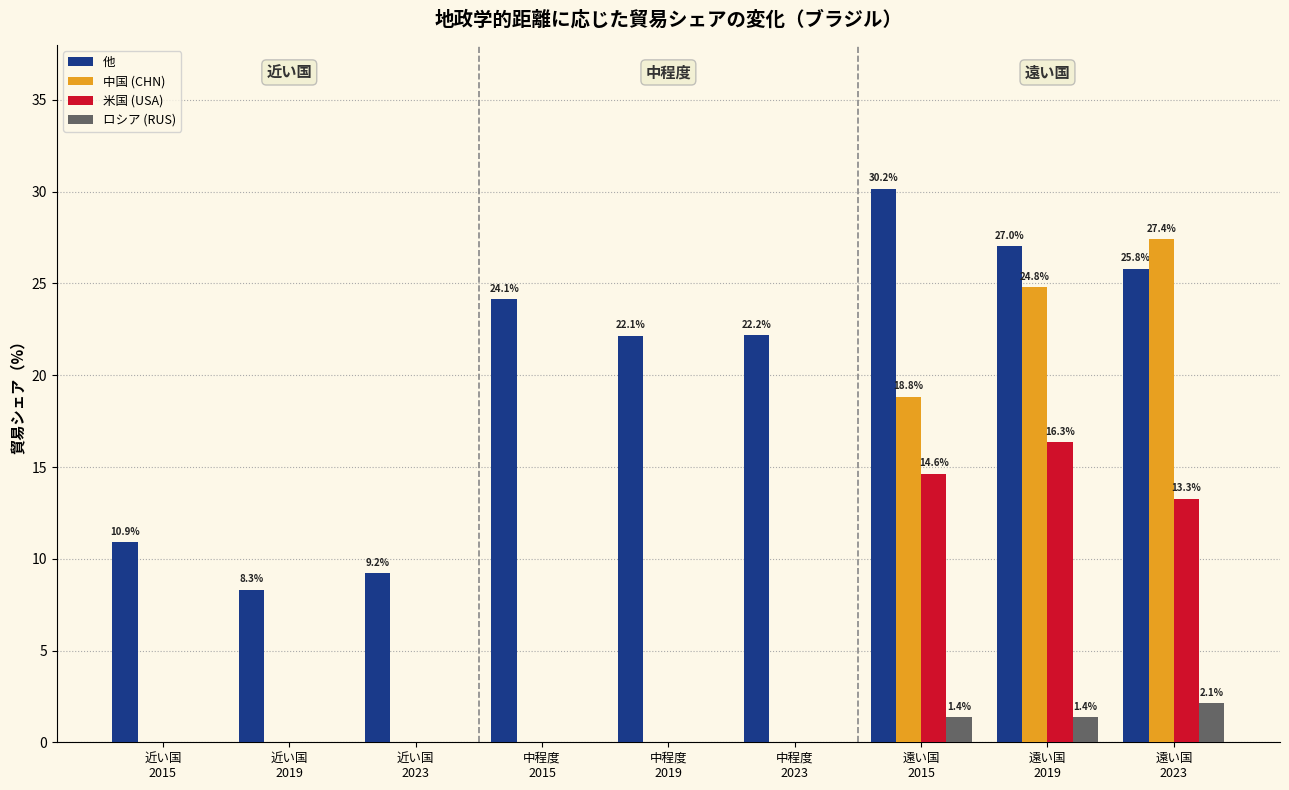

How many groups of bars are there?

9